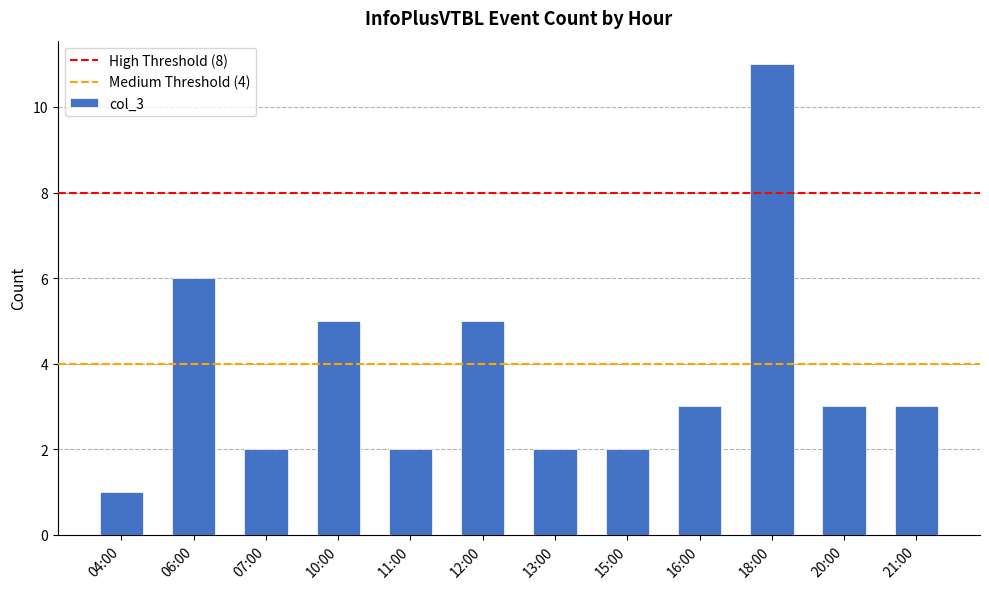

Does the chart contain any negative values?

No